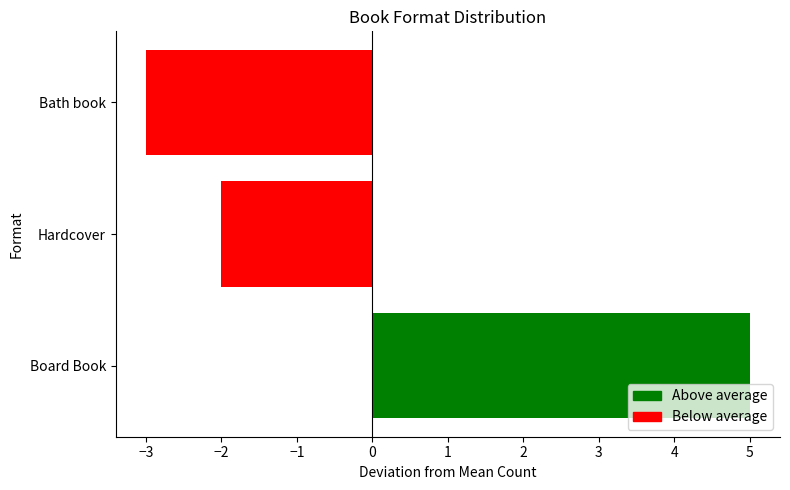

What is the difference between the maximum and minimum values?

8